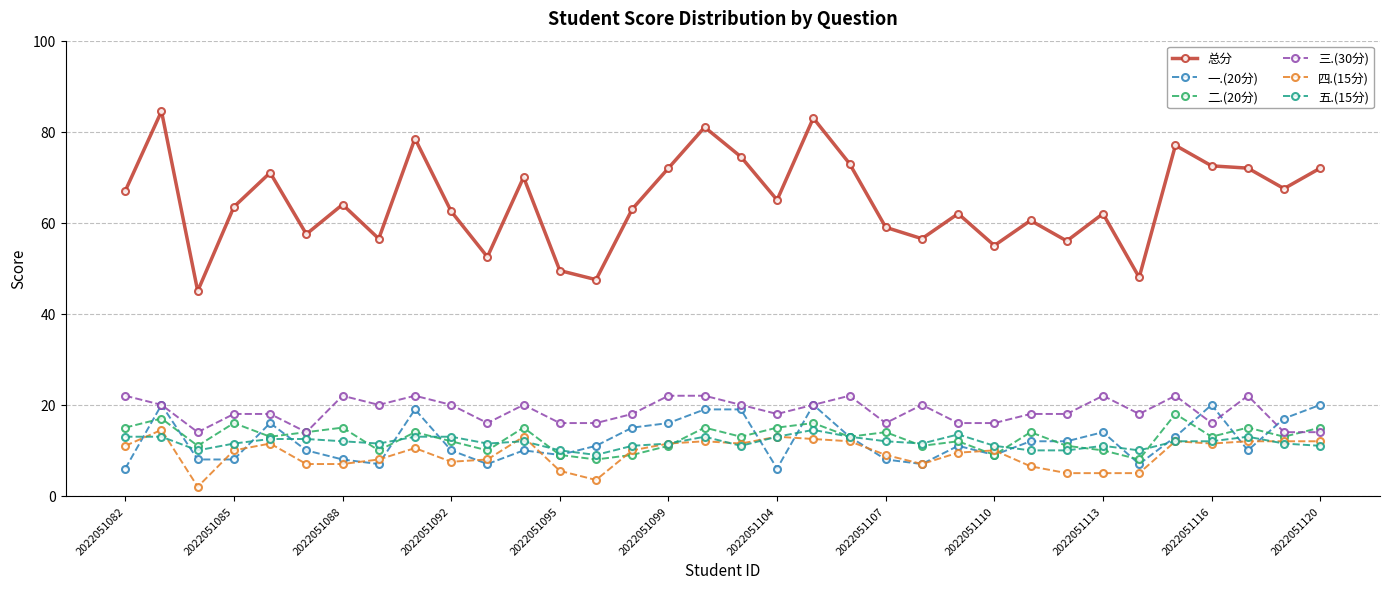

At how many categories does at least one series exceed 39?

34